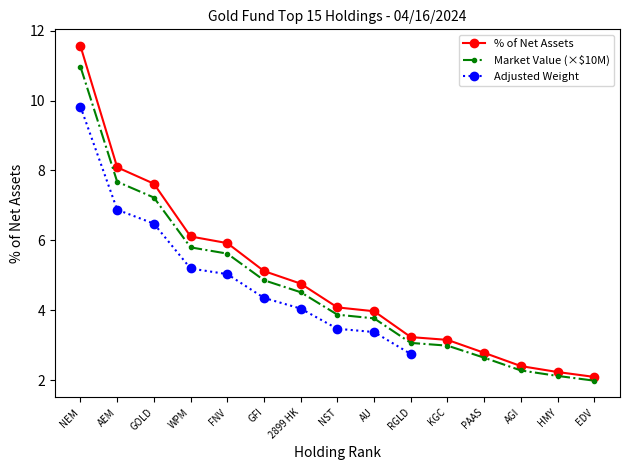

At which label does % of Net Assets reach its peak?

NEM